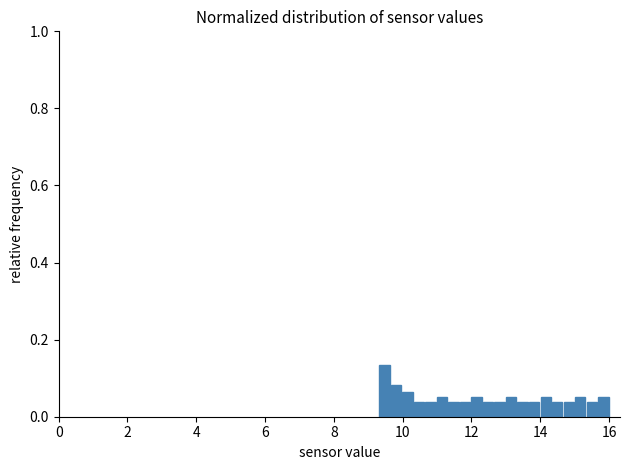

Read against the x-axis, roughly where is the centre of the tallest bar?

9.4